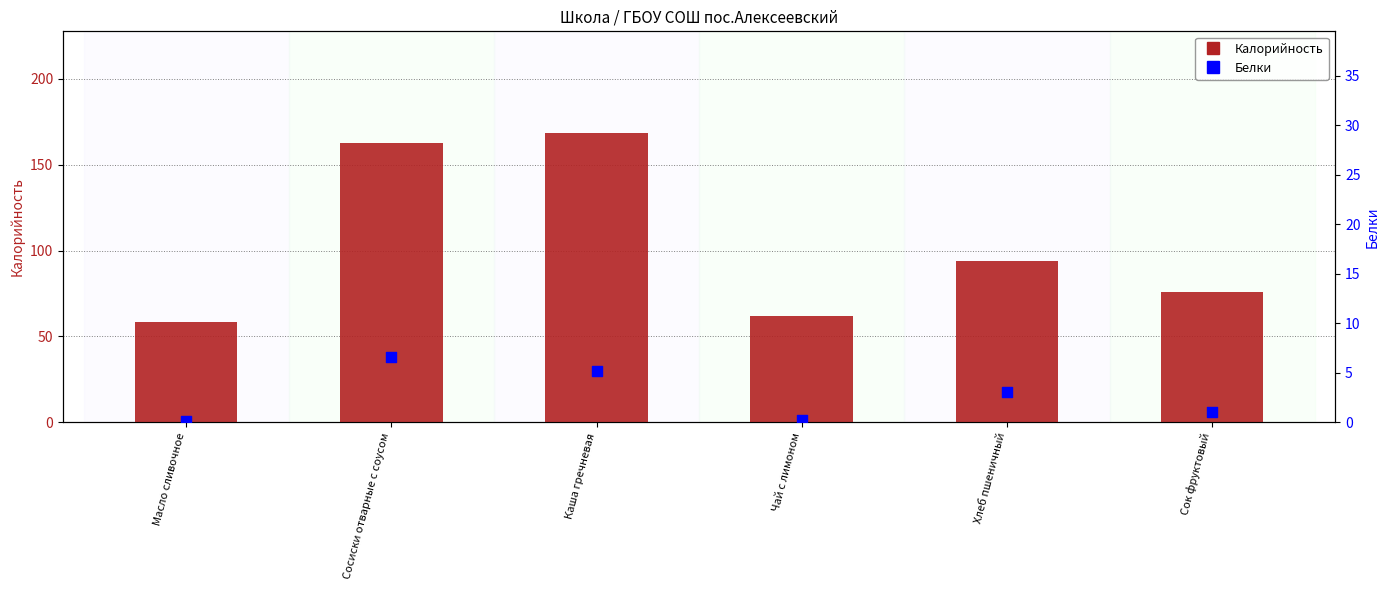

Which series has the largest Y range (max minus min)?

Калорийность